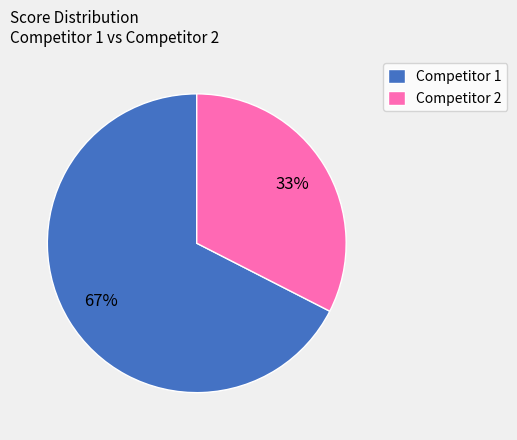

Count the number of slices in the pie.

2